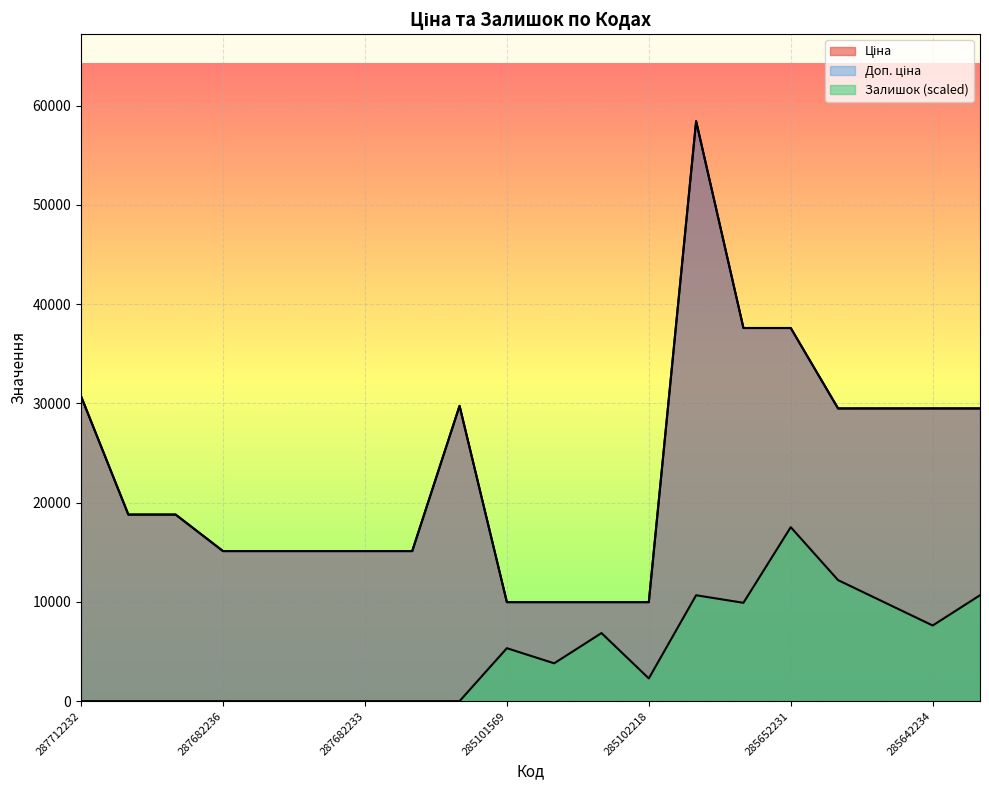

At which category does Ціна reach its first local peak?

287702232